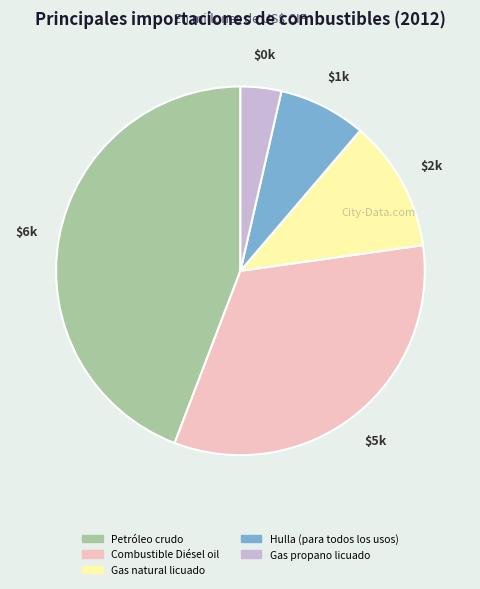

Is it true that Petróleo crudo is 44% of the pie?

True